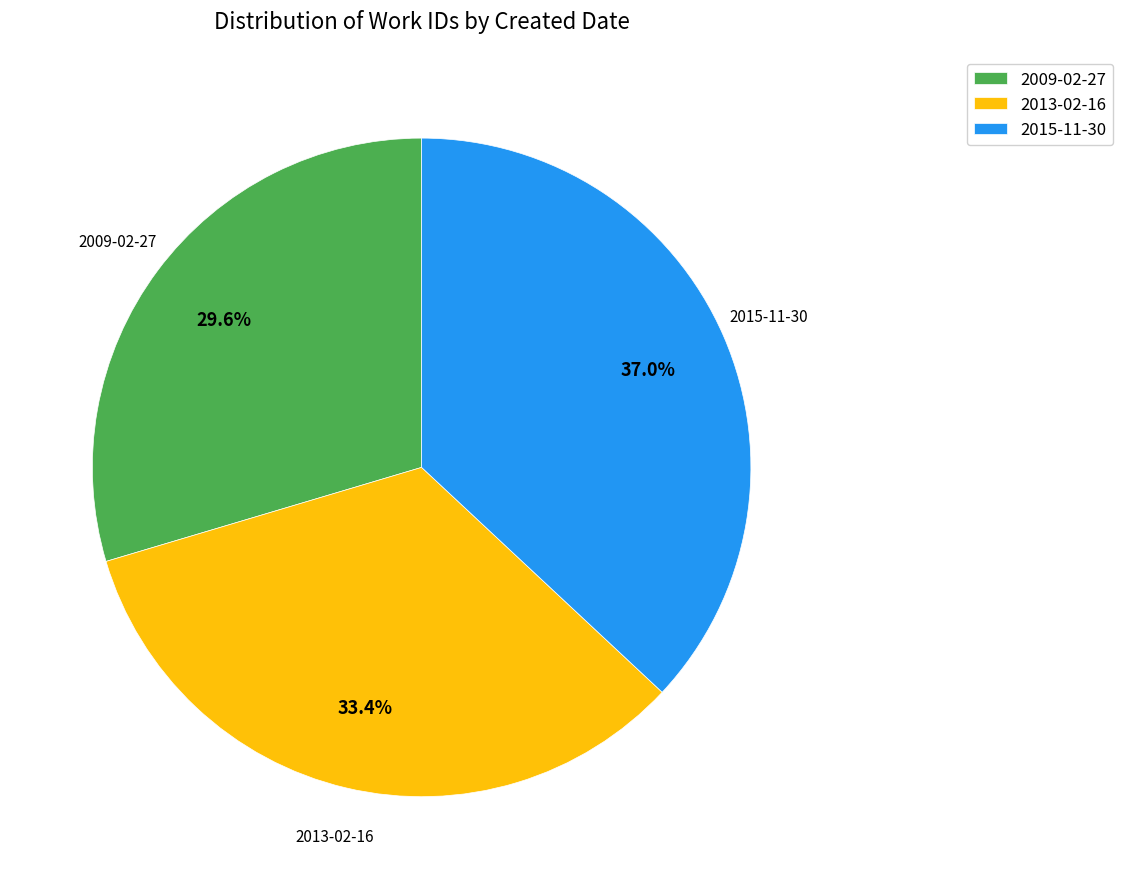

To the nearest percent, what is the average slice percentage?

33%